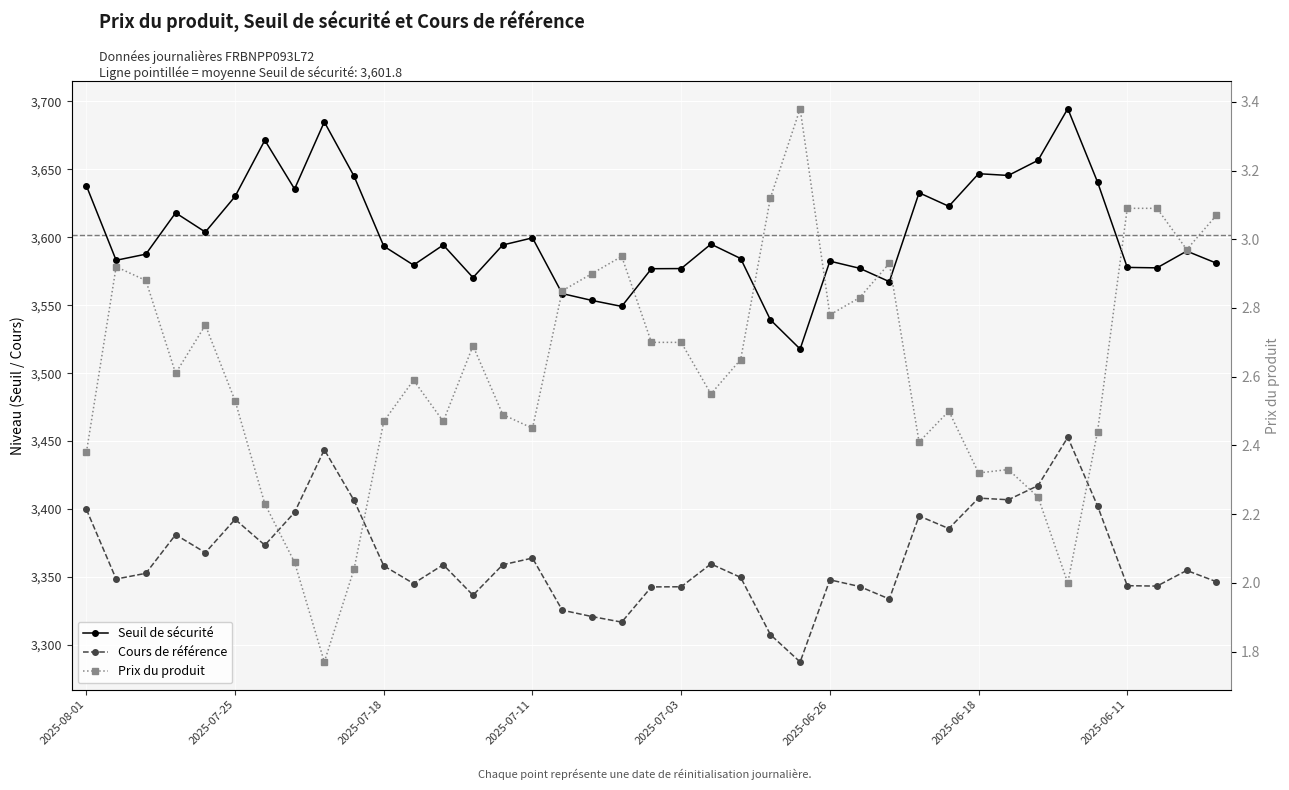

Which series has the largest total across all categories?

Seuil de sécurité